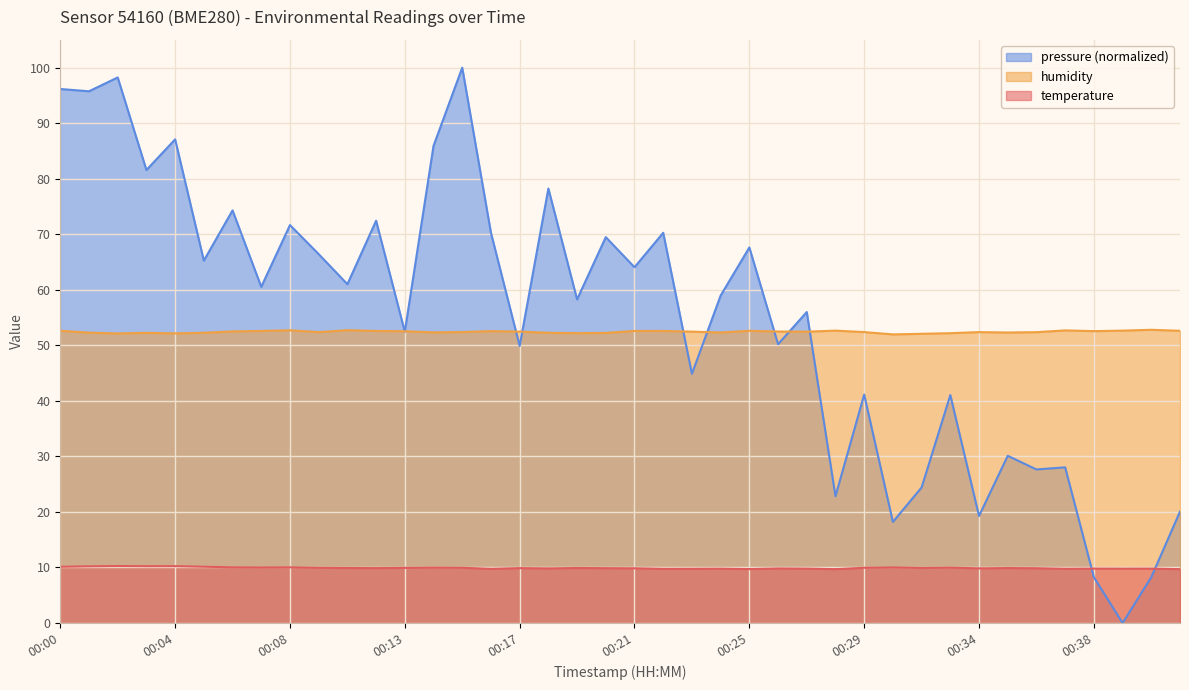

Which category has the lowest value in the temperature series?

00:28